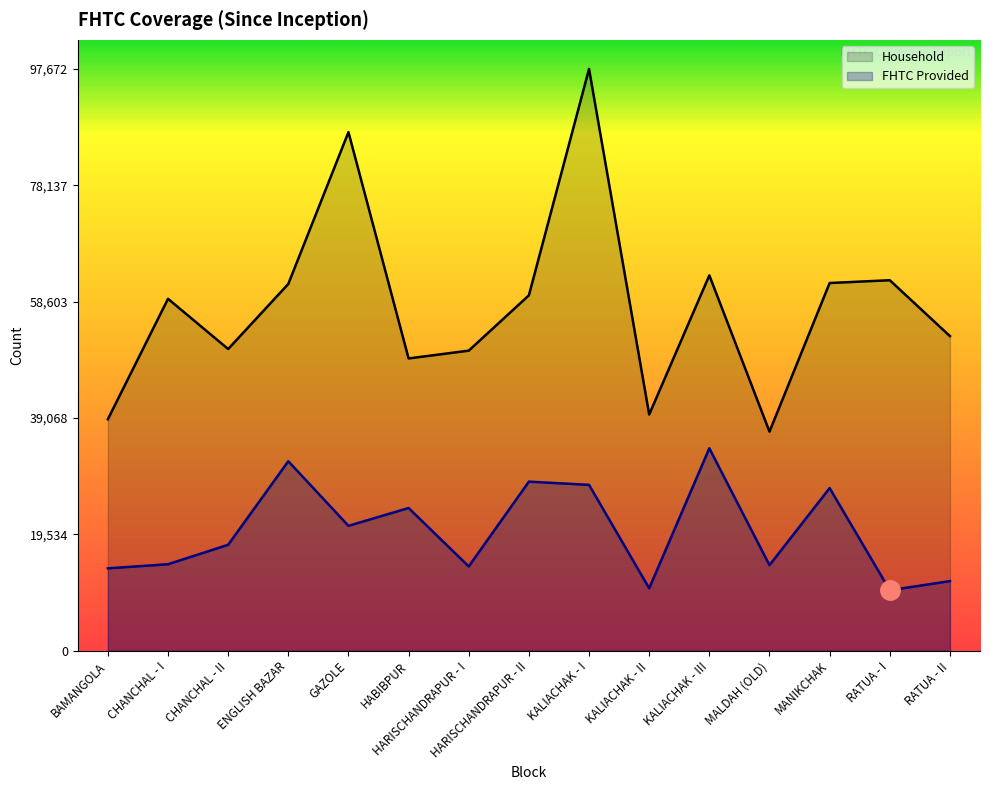

What is the greatest value displayed?

97672